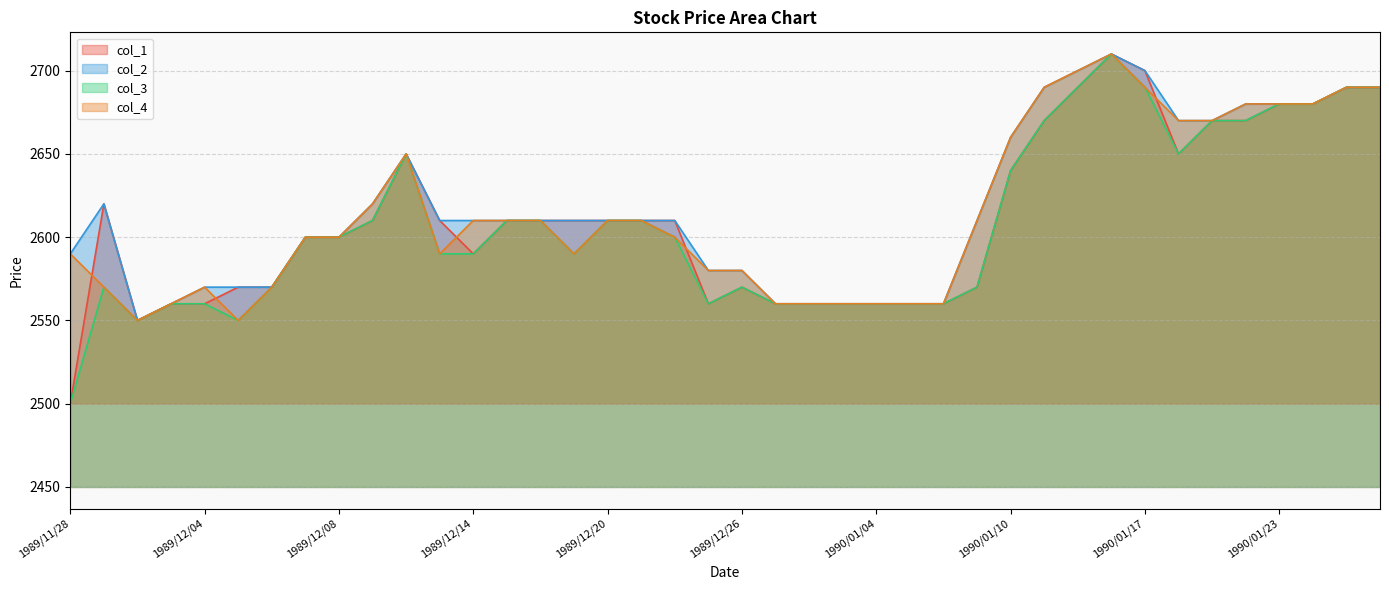

What is the value of the col_4 point at the 37th from the left?

2680